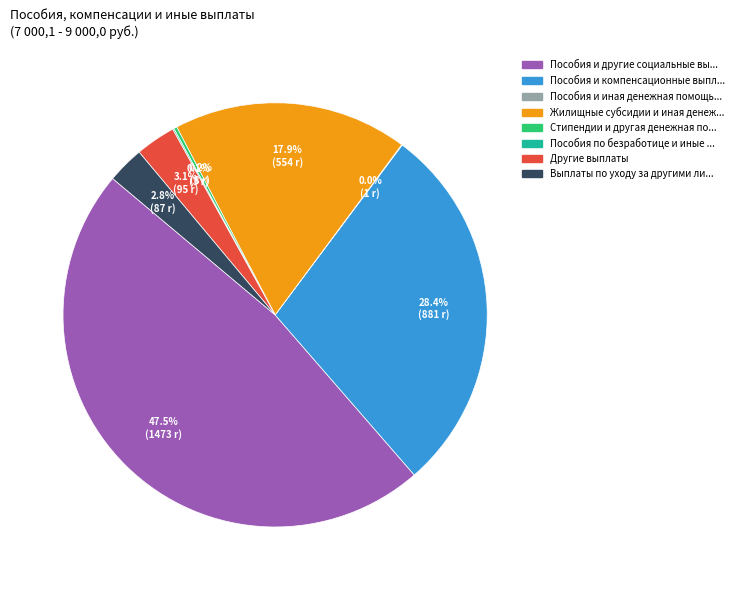

Is there any slice that represents more than half of the pie?

No